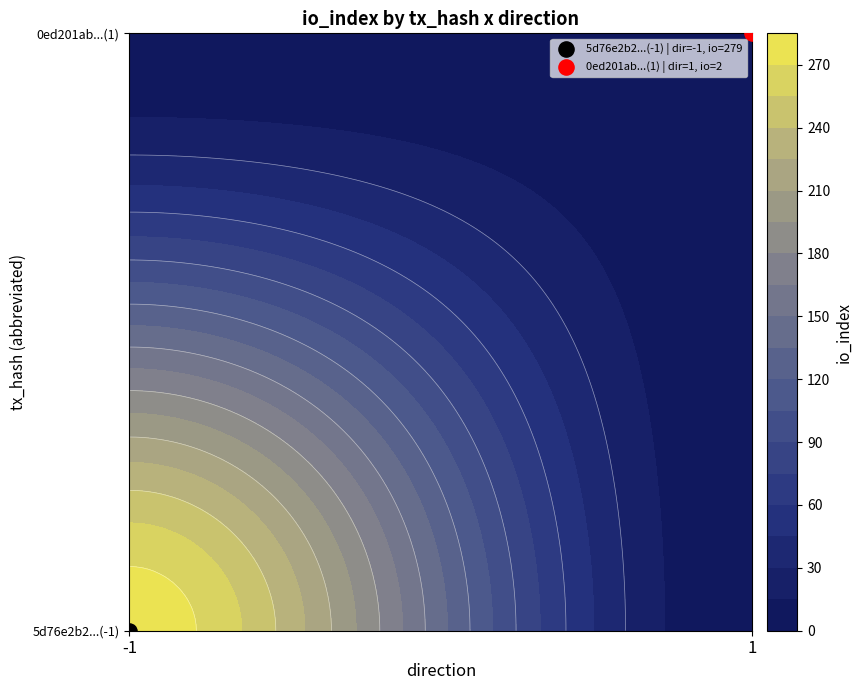

What is the sum of all 5d76e2b2187b5f5b198883bbfd4517fc5b88c1a values?

348.4